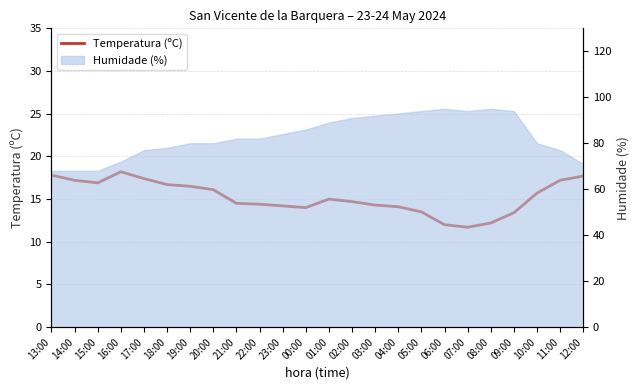

Reading left to right, what are all the values shown in this chart?

17.8	17.2	16.9	18.2	17.4	16.7	16.5	16.1	14.5	14.4	14.2	14.0	15.0	14.7	14.3	14.1	13.5	12.0	11.7	12.2	13.4	15.7	17.2	17.7